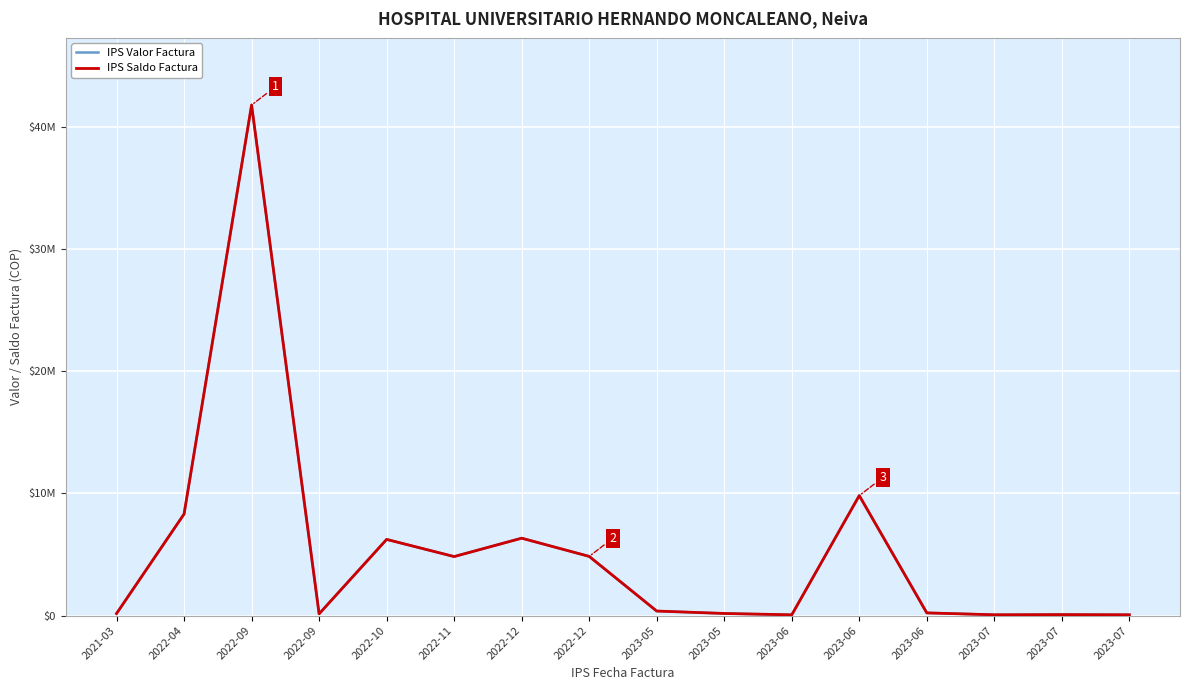

Which series changed the most between 2022-09 and 2023-07?

IPS Valor Factura